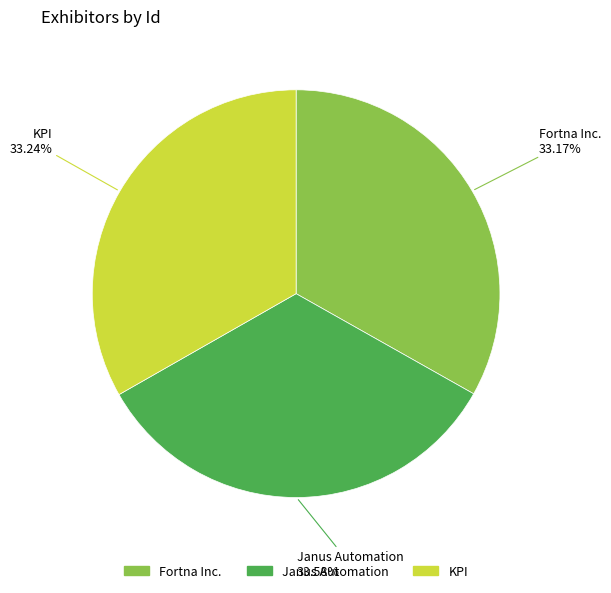

What is the ratio of the value at KPI to the value at Fortna Inc.?

1.0